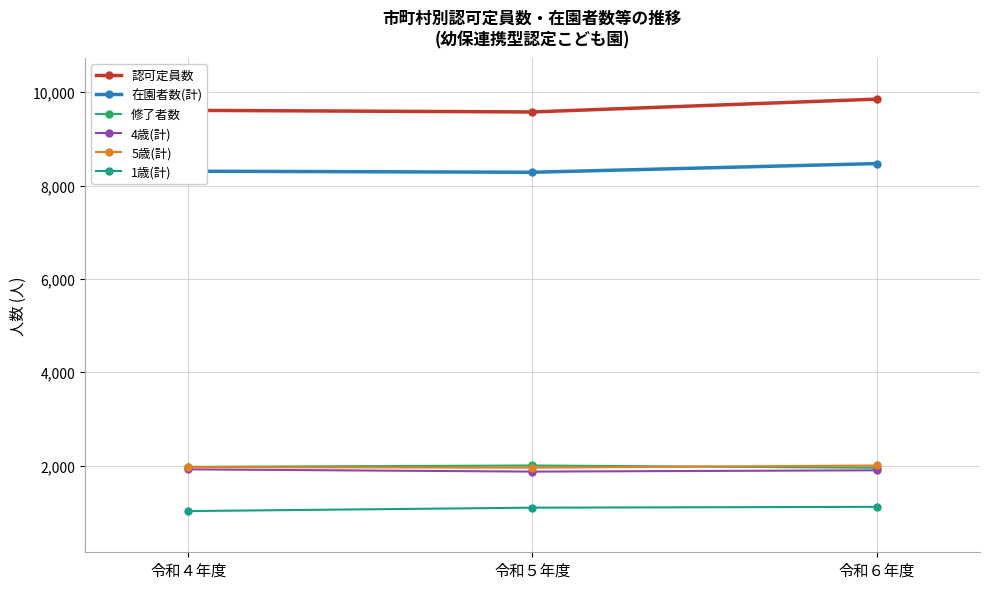

What is the value of the 修了者数 point at the 1st from the left?

1972